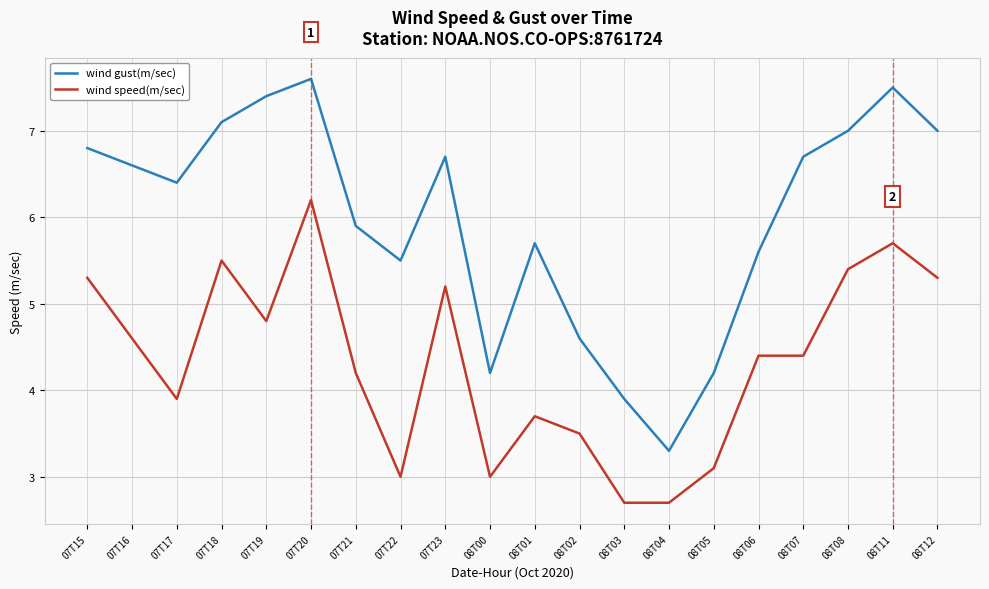

What position from the right is 08T05?

6